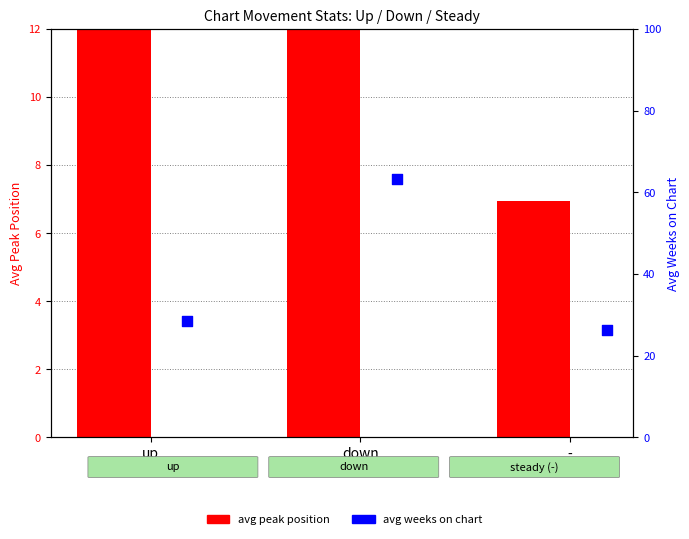

Which series has the largest Y range (max minus min)?

avg weeks on chart